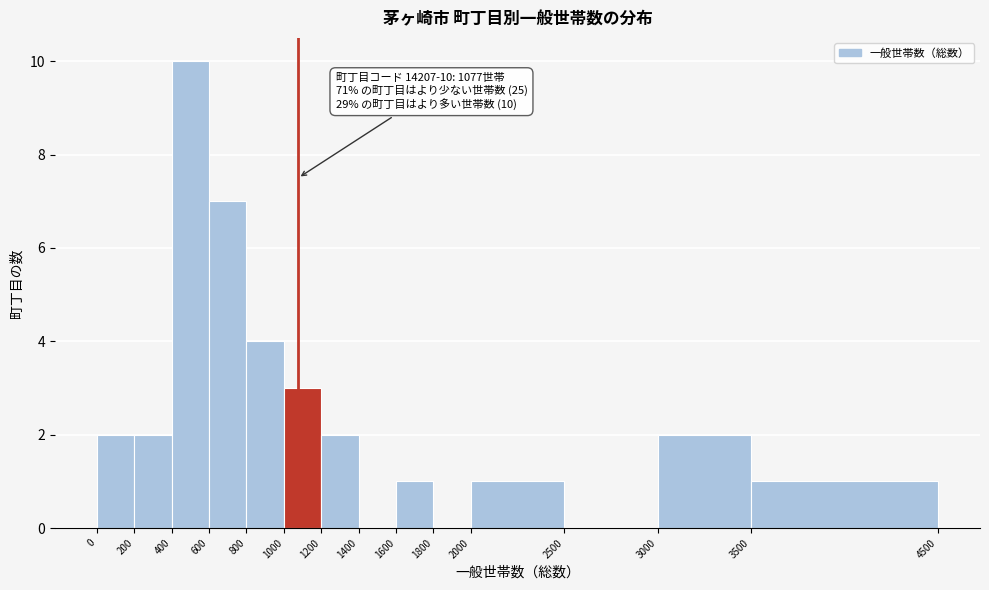

Over which range of the x-axis is the bar tallest?

400 to 600